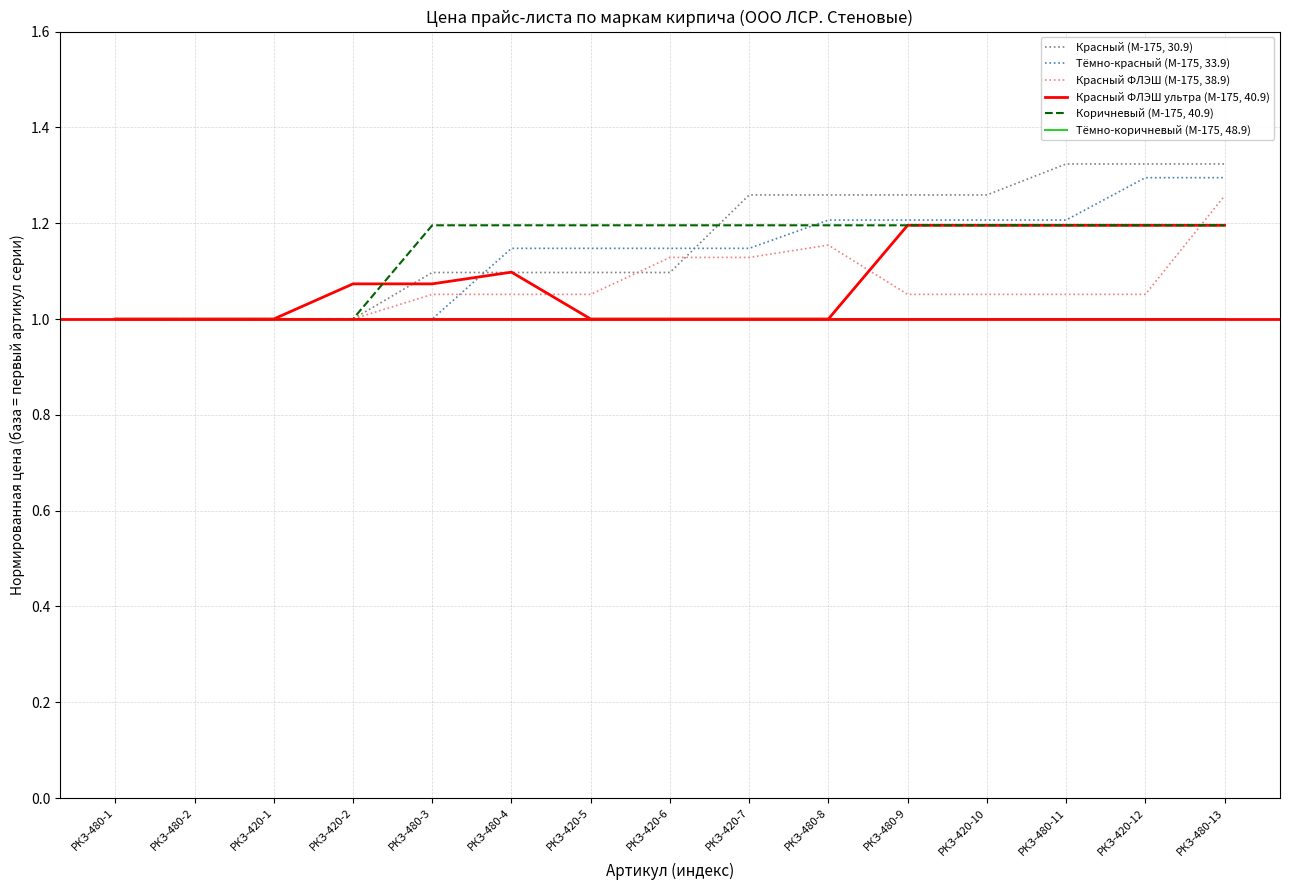

What is the total value across all series at РКЗ-420-6?

6.6